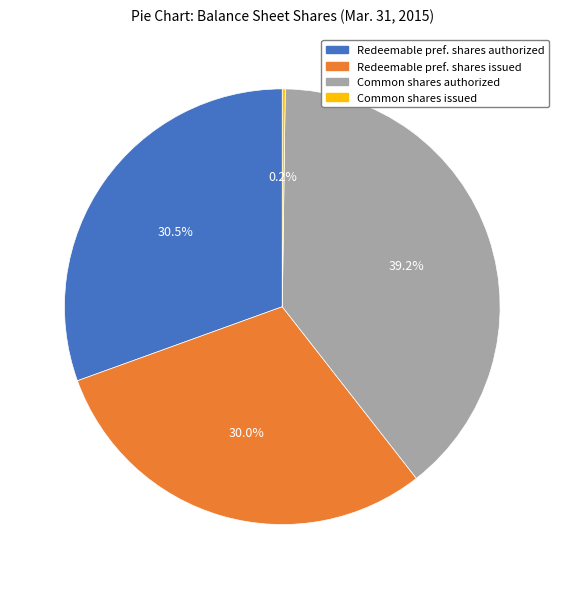

Which category has the biggest portion of the pie?

Common shares authorized